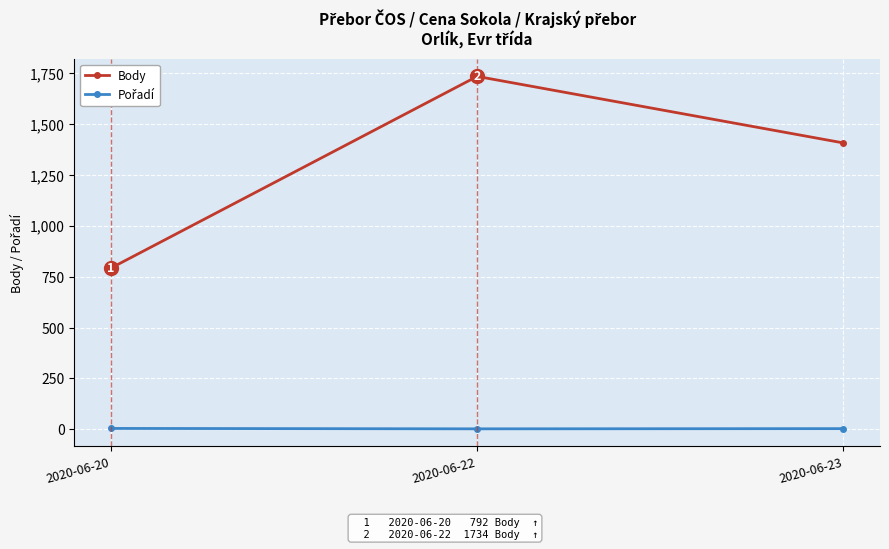

How many distinct data groups are displayed?

2